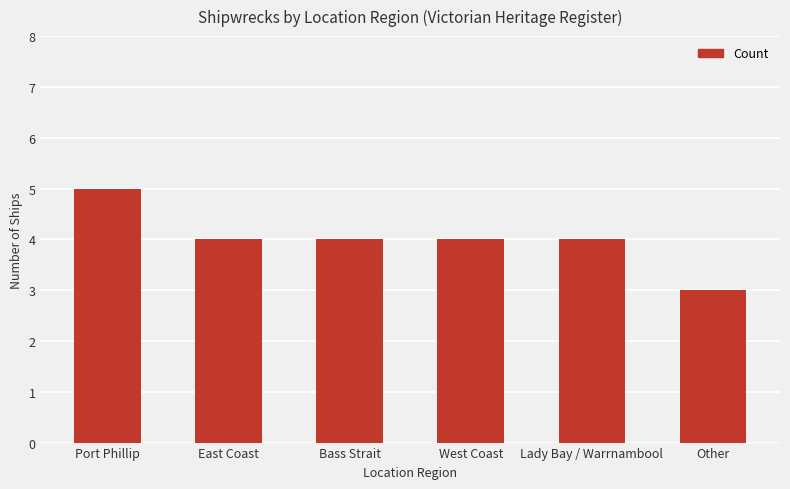

Does the chart contain stacked bars?

No